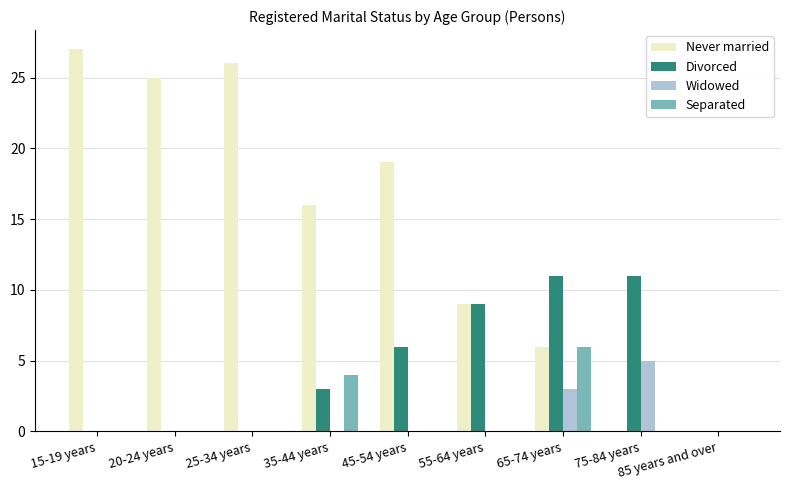

How many groups of bars are there?

9